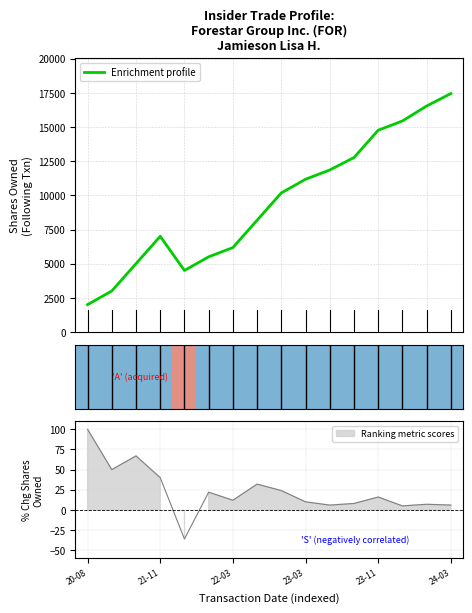

What is the minimum value for Enrichment profile?

2000